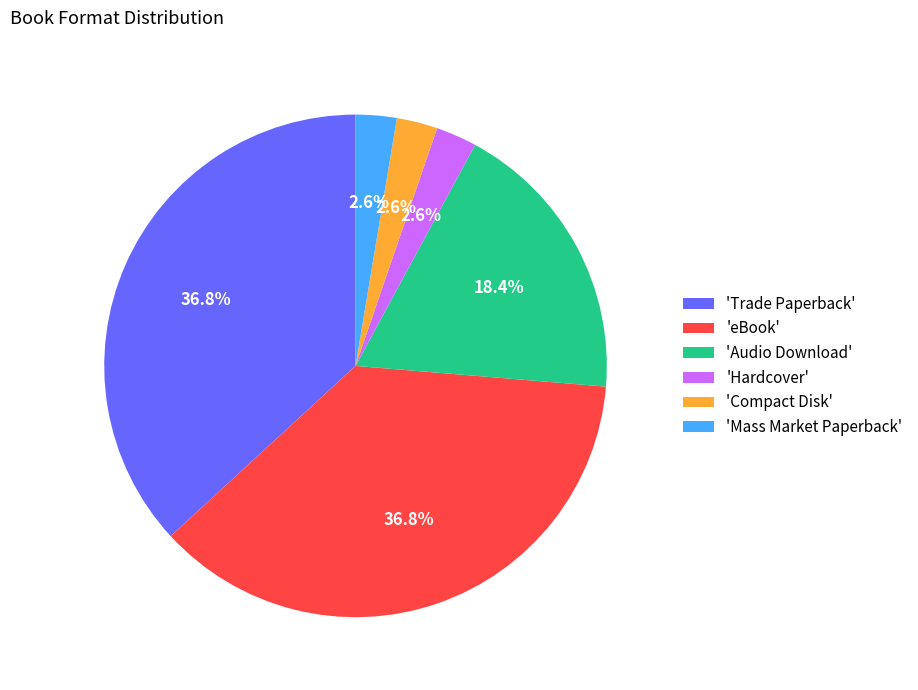

How many slices are in this pie chart?

6